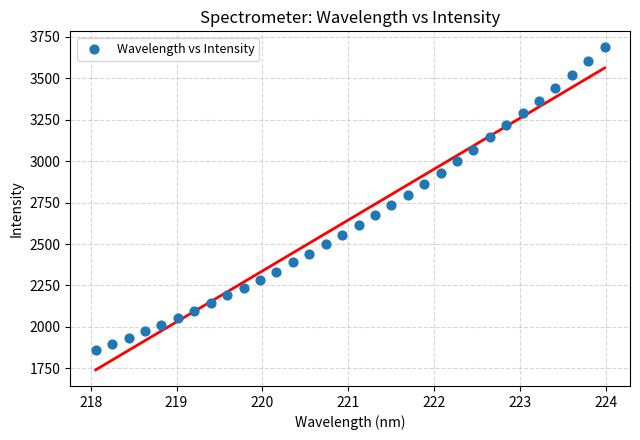

What is the range of Y values (max minus min)?

1826.2